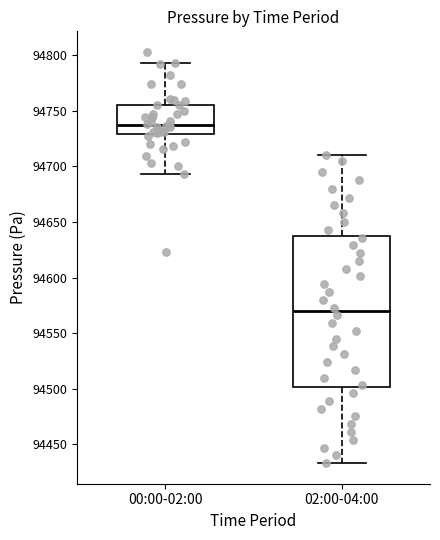

Which box is the tallest, from its lower edge to its upper edge?

02:00-04:00